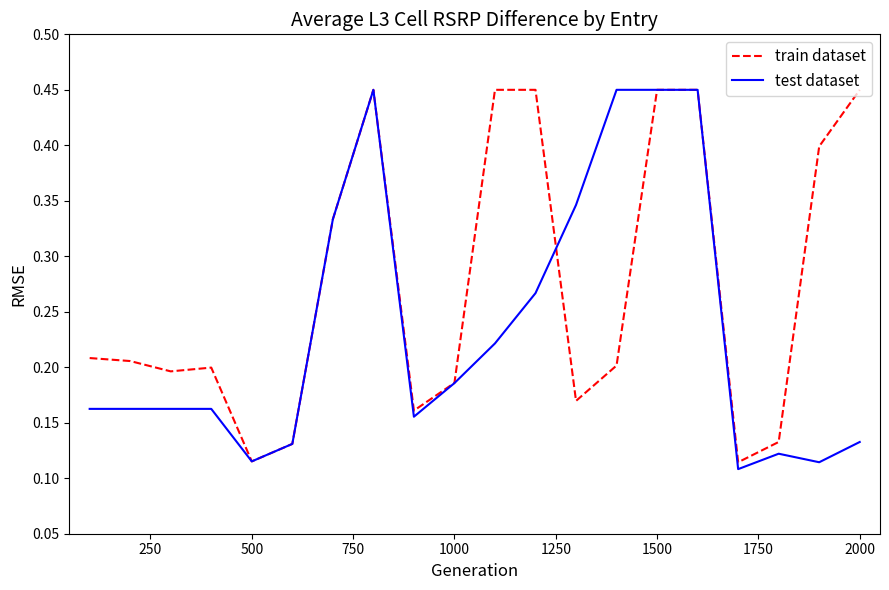

What are all the series names shown in the legend?

train dataset, test dataset